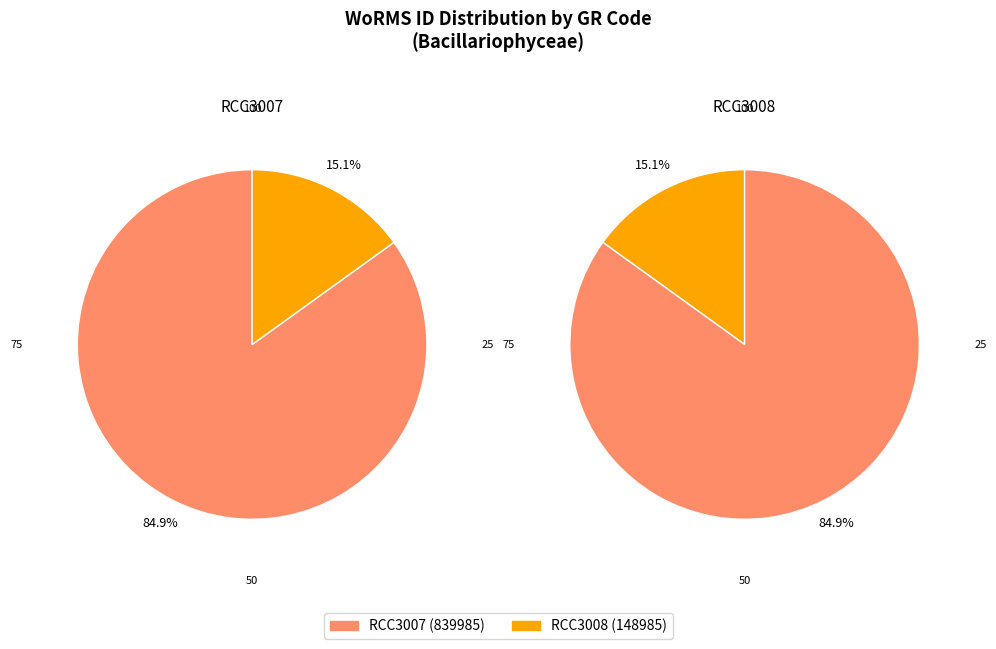

What portion of the pie excludes RCC3007?

15.1%